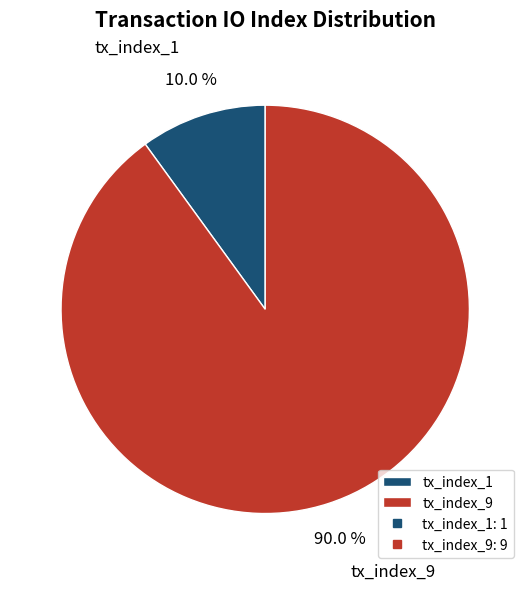

What percentage do tx_index_1 and tx_index_9 together represent?

100.0%